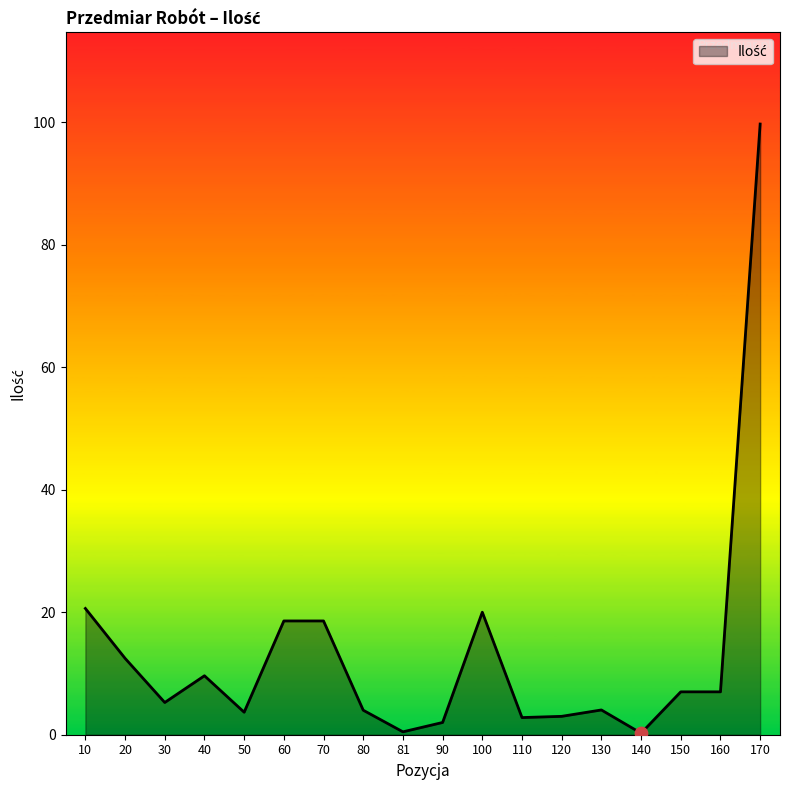

What is the change in value from 81 to 150?

+6.5